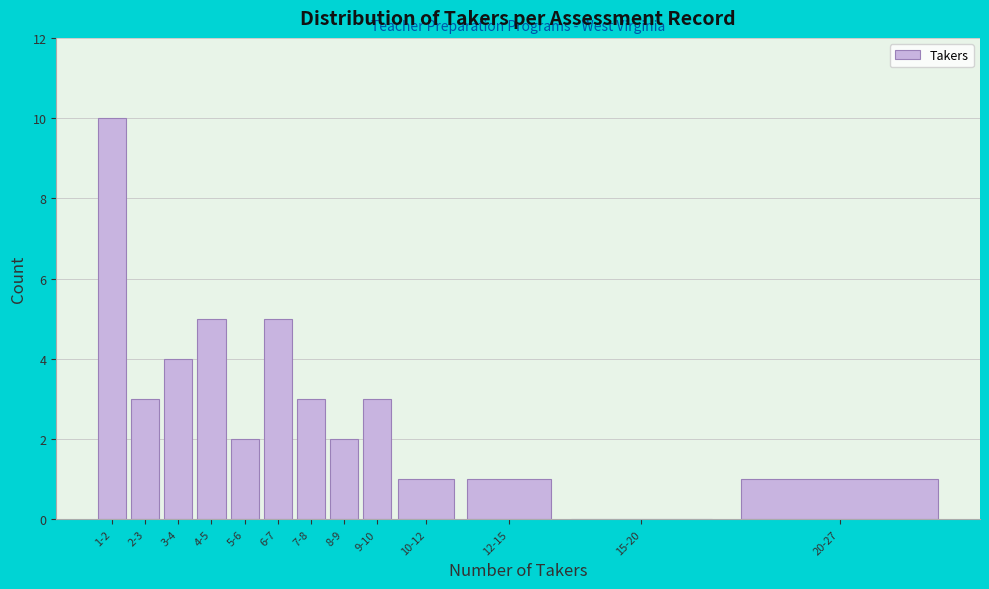

Reading left to right, extract all data points from this chart.

1-2=10	2-3=3	3-4=4	4-5=5	5-6=2	6-7=5	7-8=3	8-9=2	9-10=3	10-12=1	12-15=1	15-20=0	20-27=1